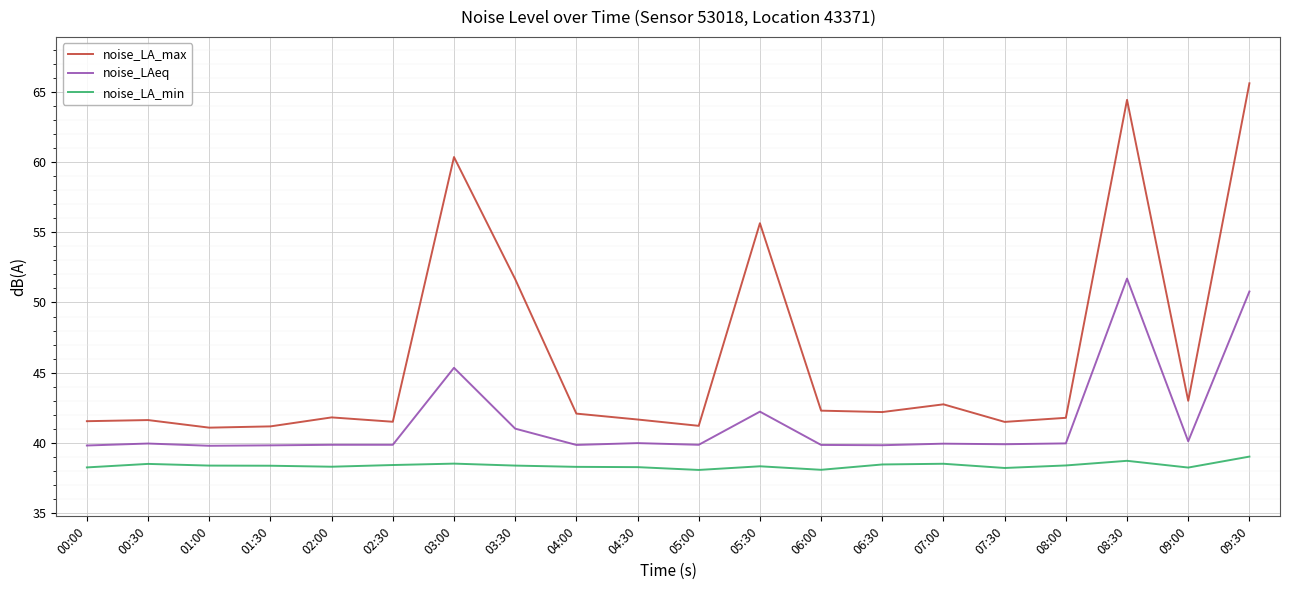

Rank the series at 02:00 from lowest to highest value.

noise_LA_min, noise_LAeq, noise_LA_max